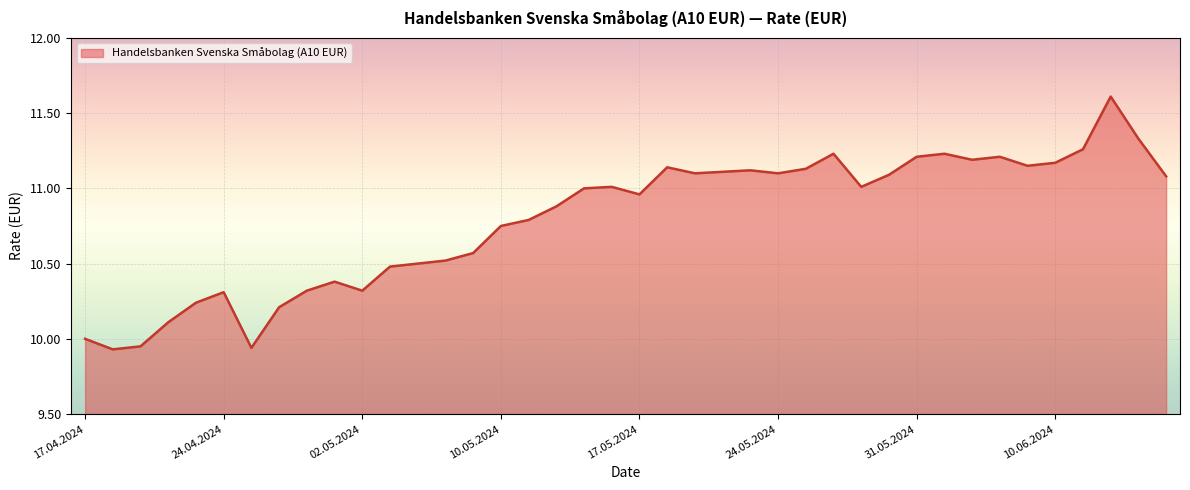

What is the greatest value displayed?

11.6